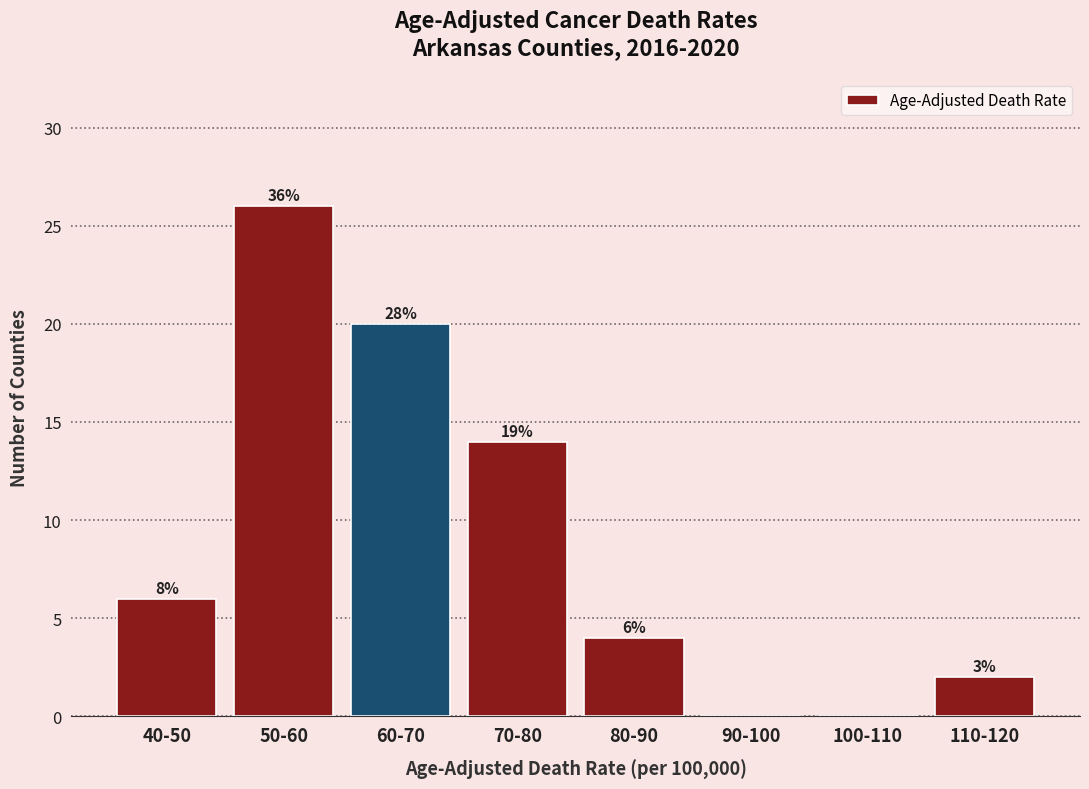

Are the bars horizontal?

No